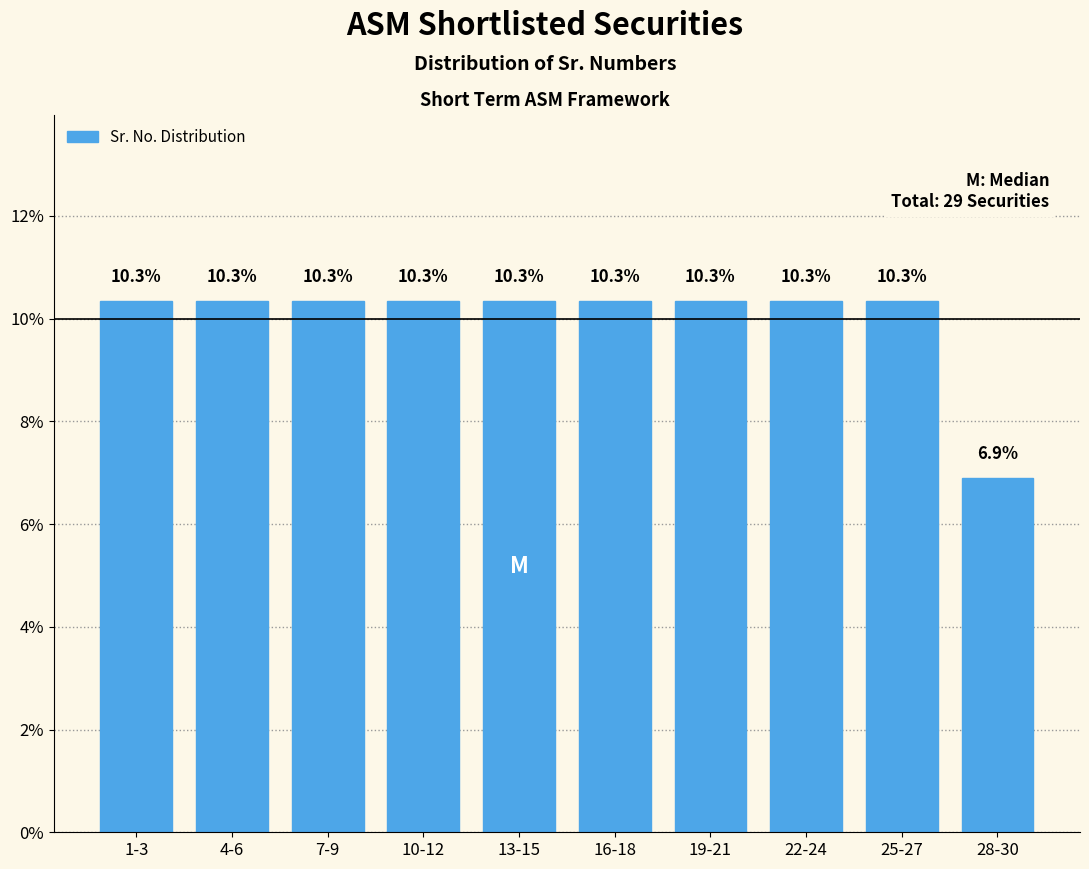

Reading right to left, list all the values displayed in this chart.

6.9	10.3	10.3	10.3	10.3	10.3	10.3	10.3	10.3	10.3